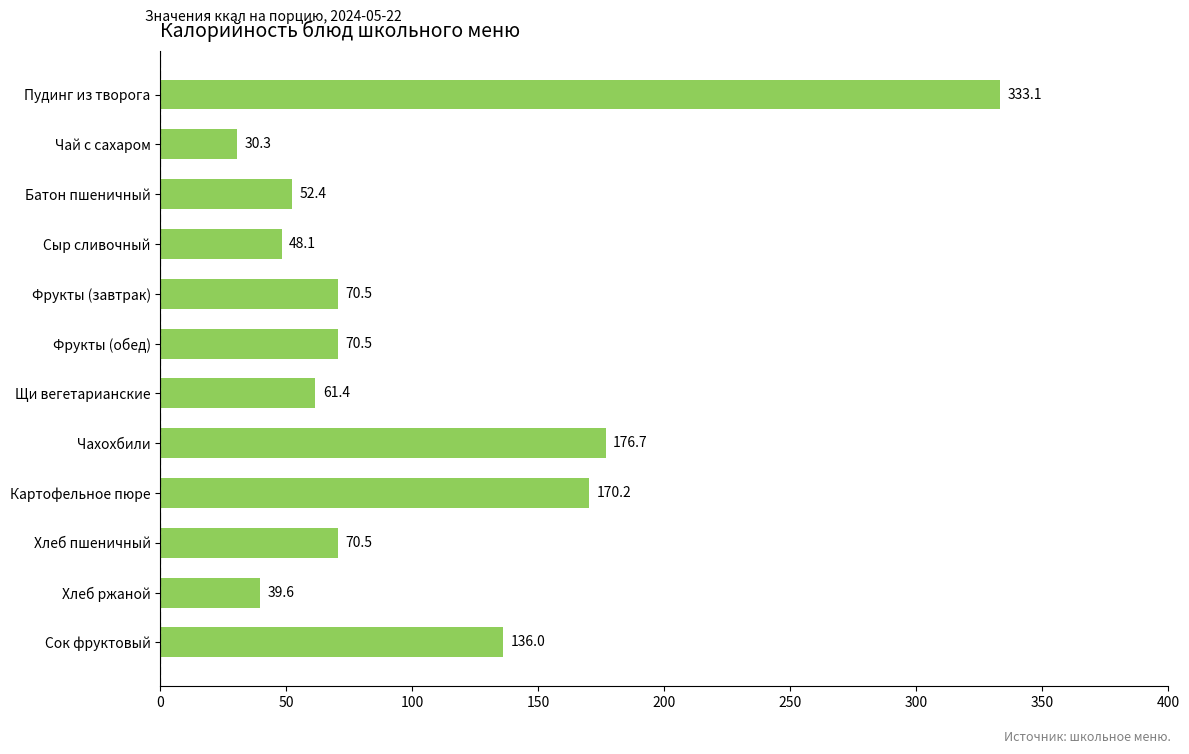

What is the maximum value shown in the chart?

333.1